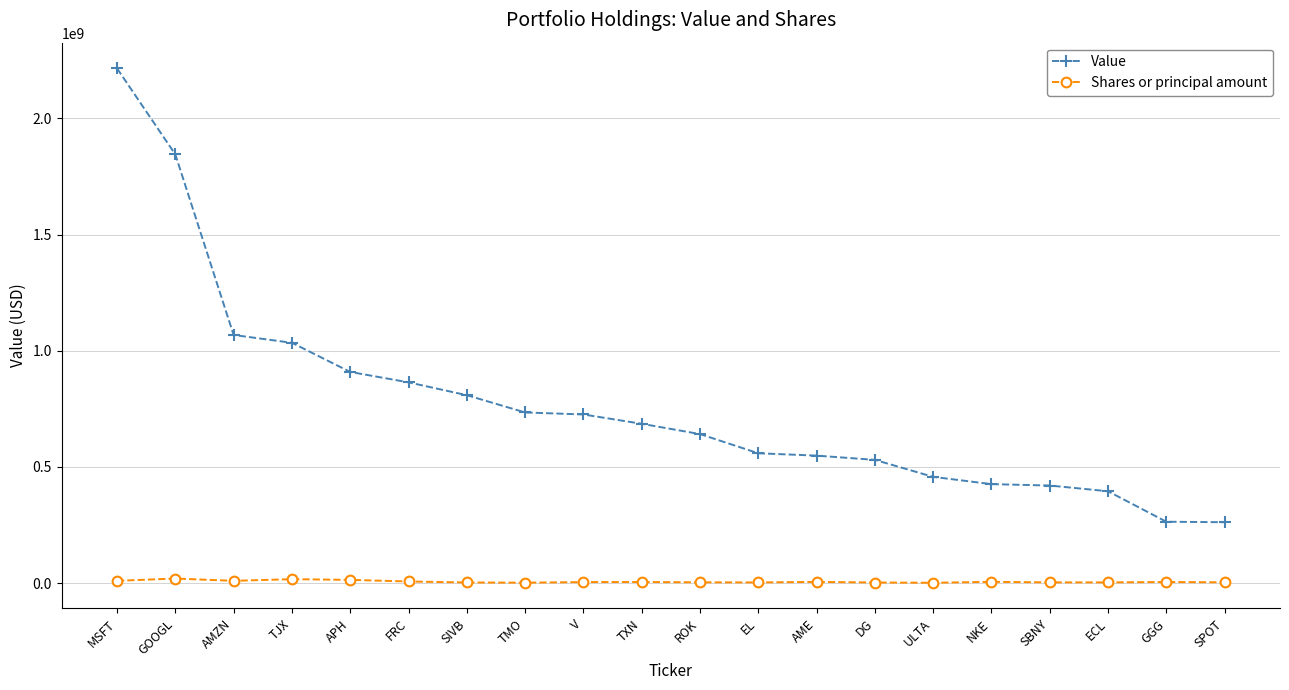

What is the label of the 7th point from the right?

DG